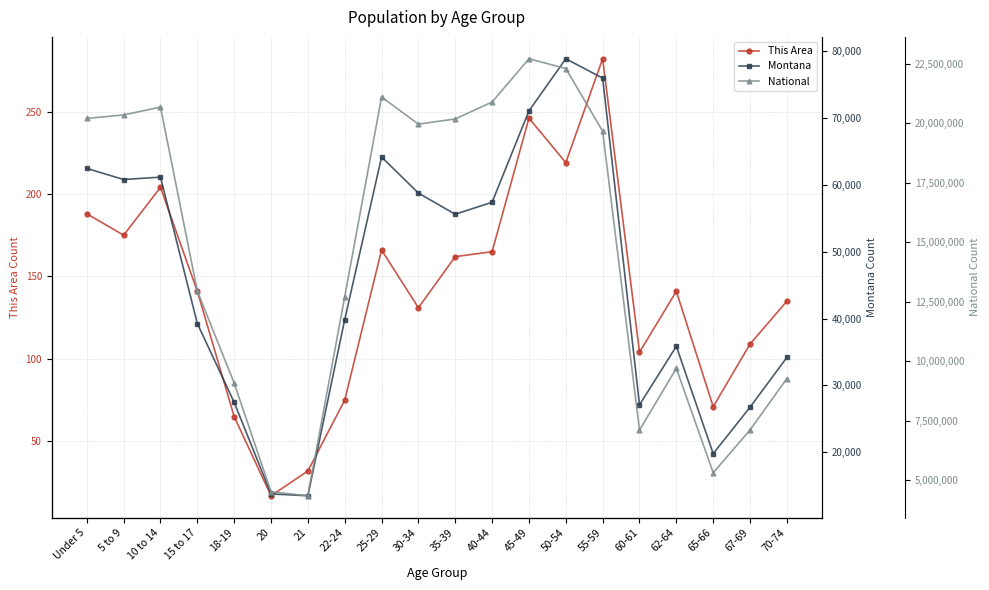

In This Area, how many points are lower than both neighbors (excluding endpoints)?

6